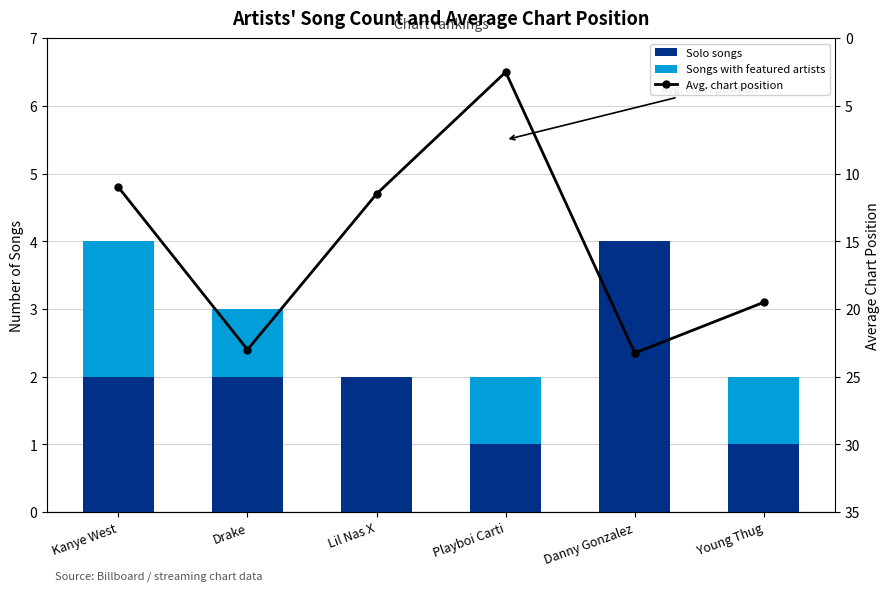

What is the maximum value for Songs with featured artists?

2.0